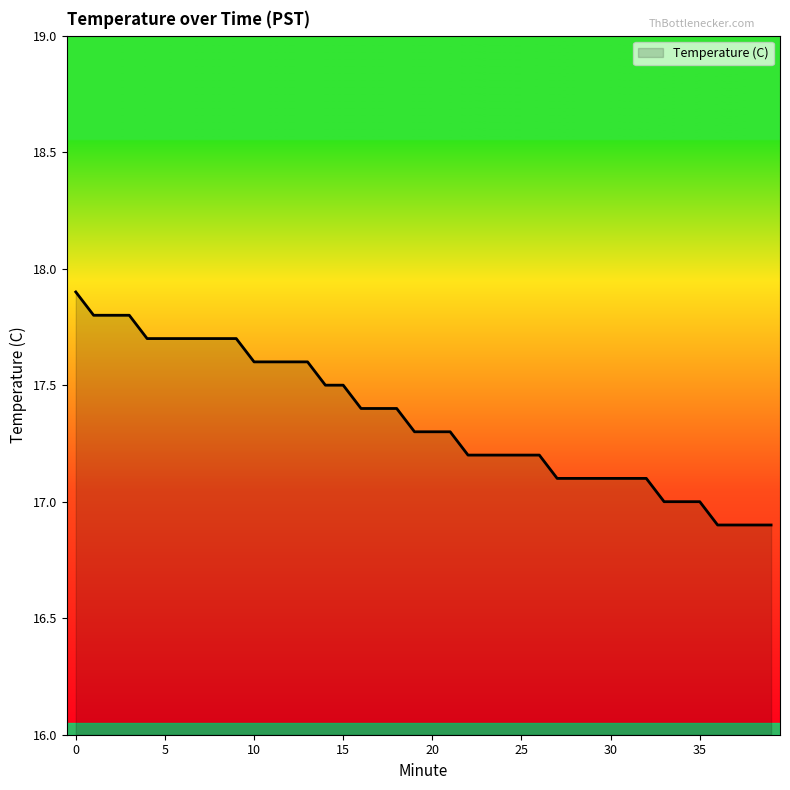

What is the average value?

17.4